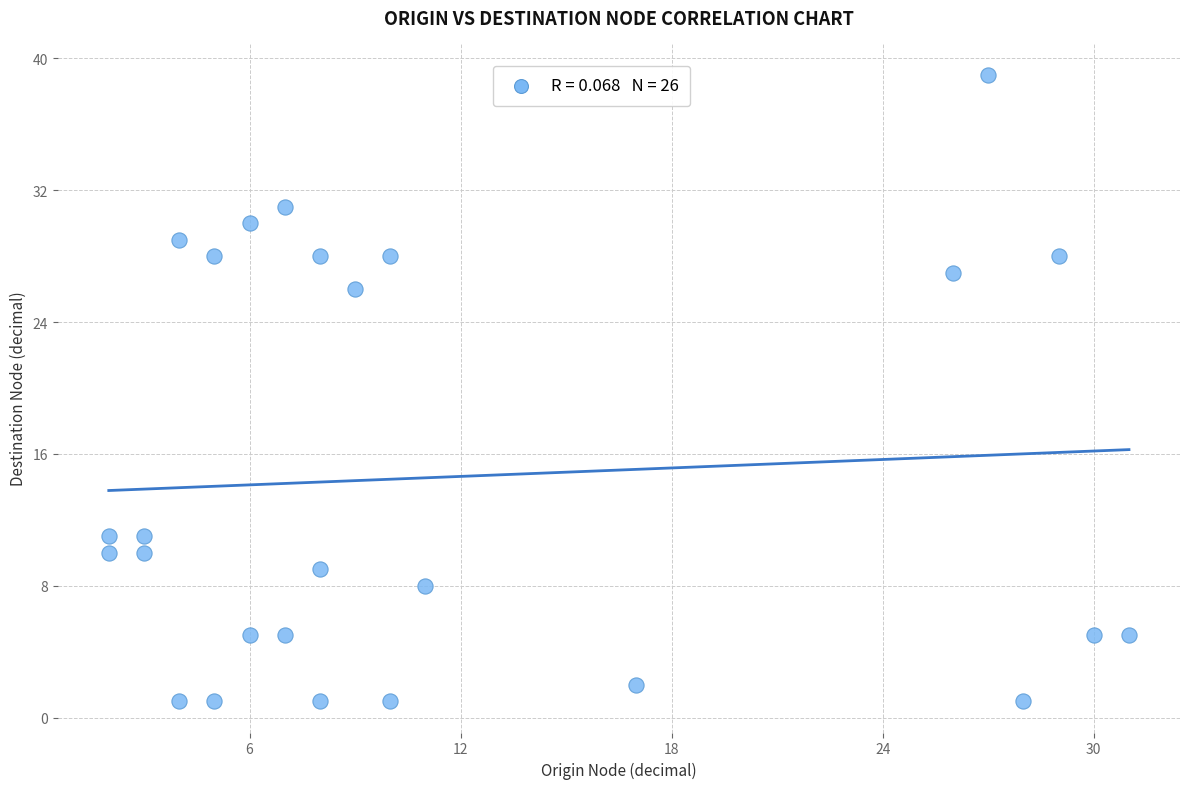

What Y value in the scatter plot is closest to 20?

26